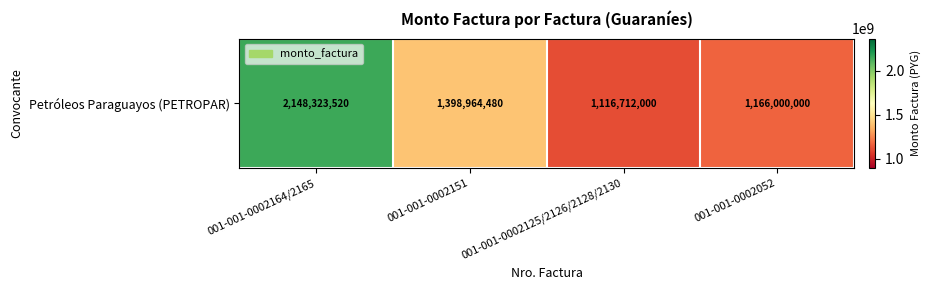

At which label is the value closest to 1632517760?

001-001-0002151